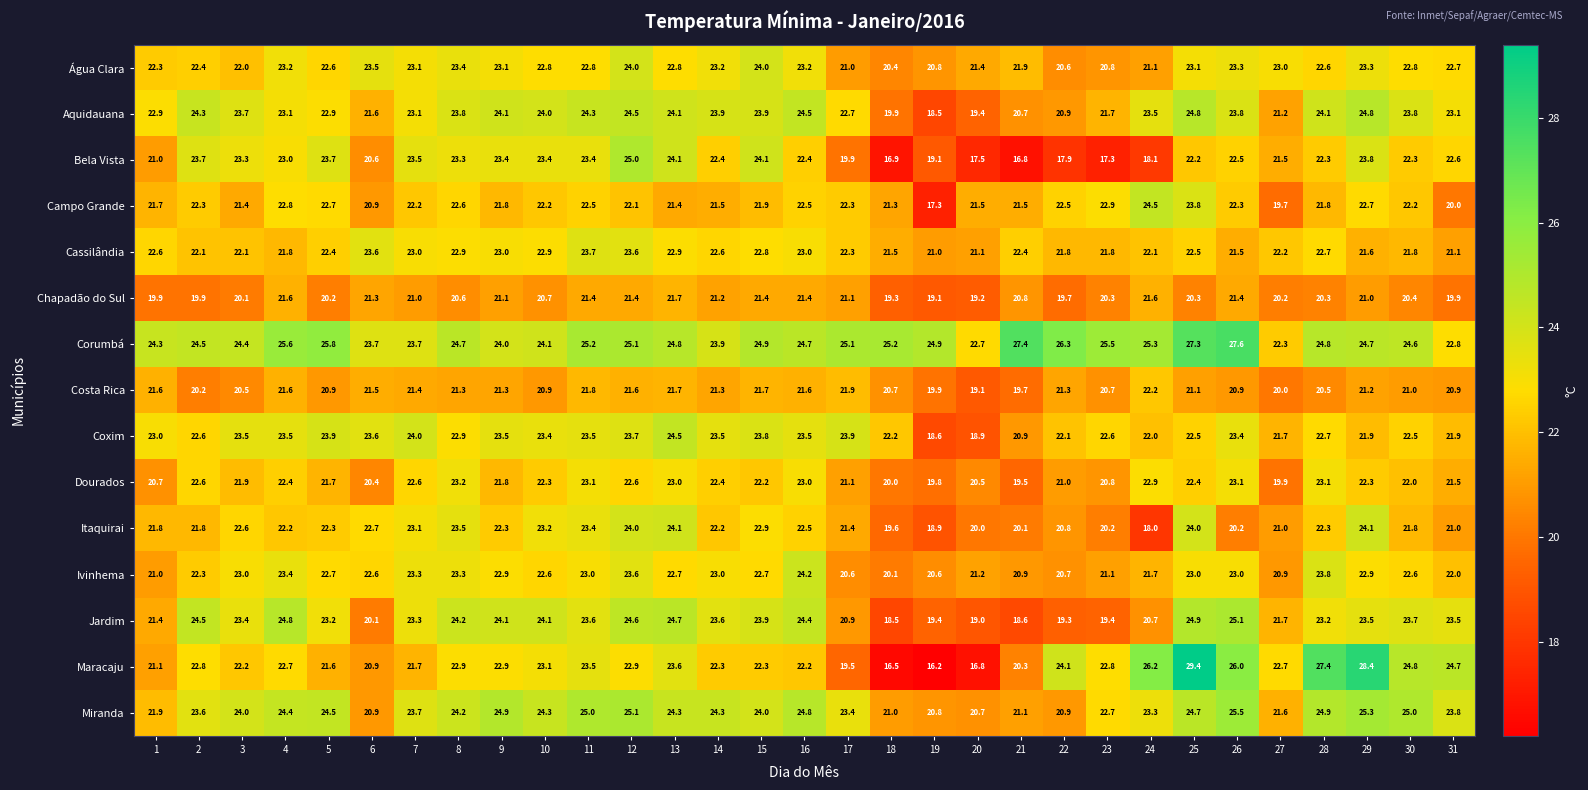

What is the sum of all Costa Rica values?

652.0